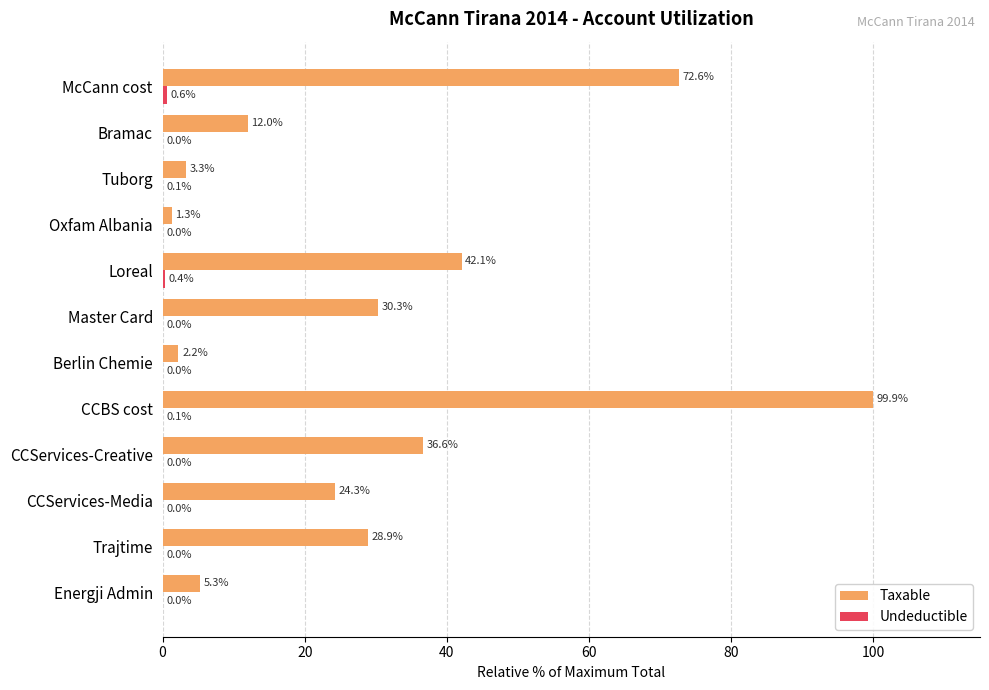

Which series has the largest total across all categories?

Taxable